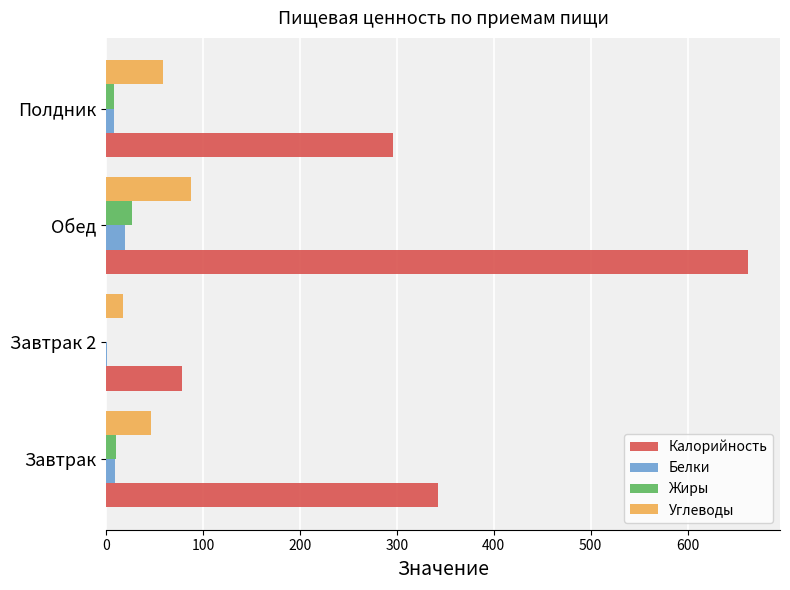

Where is Калорийность nearest to the value 370?

Завтрак